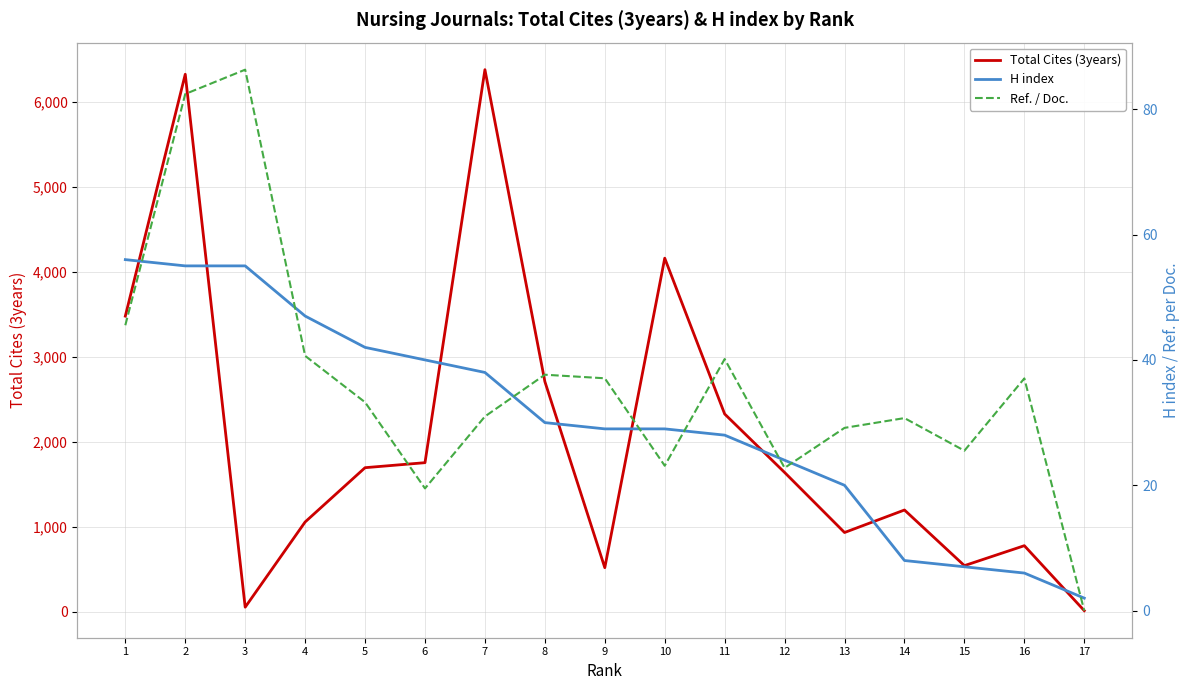

Is it true that Total Cites (3years) equals 543.0 at 15?

True